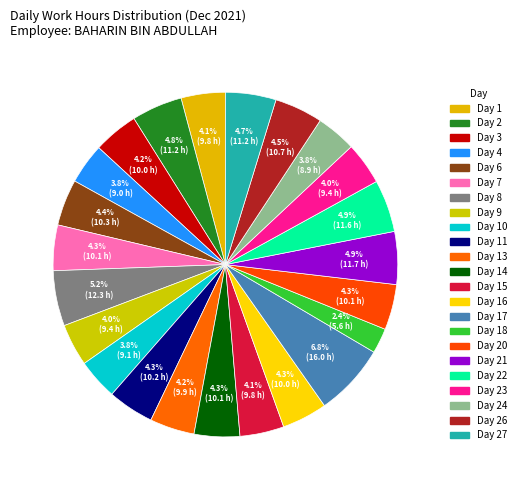

Does any single category account for the majority?

No